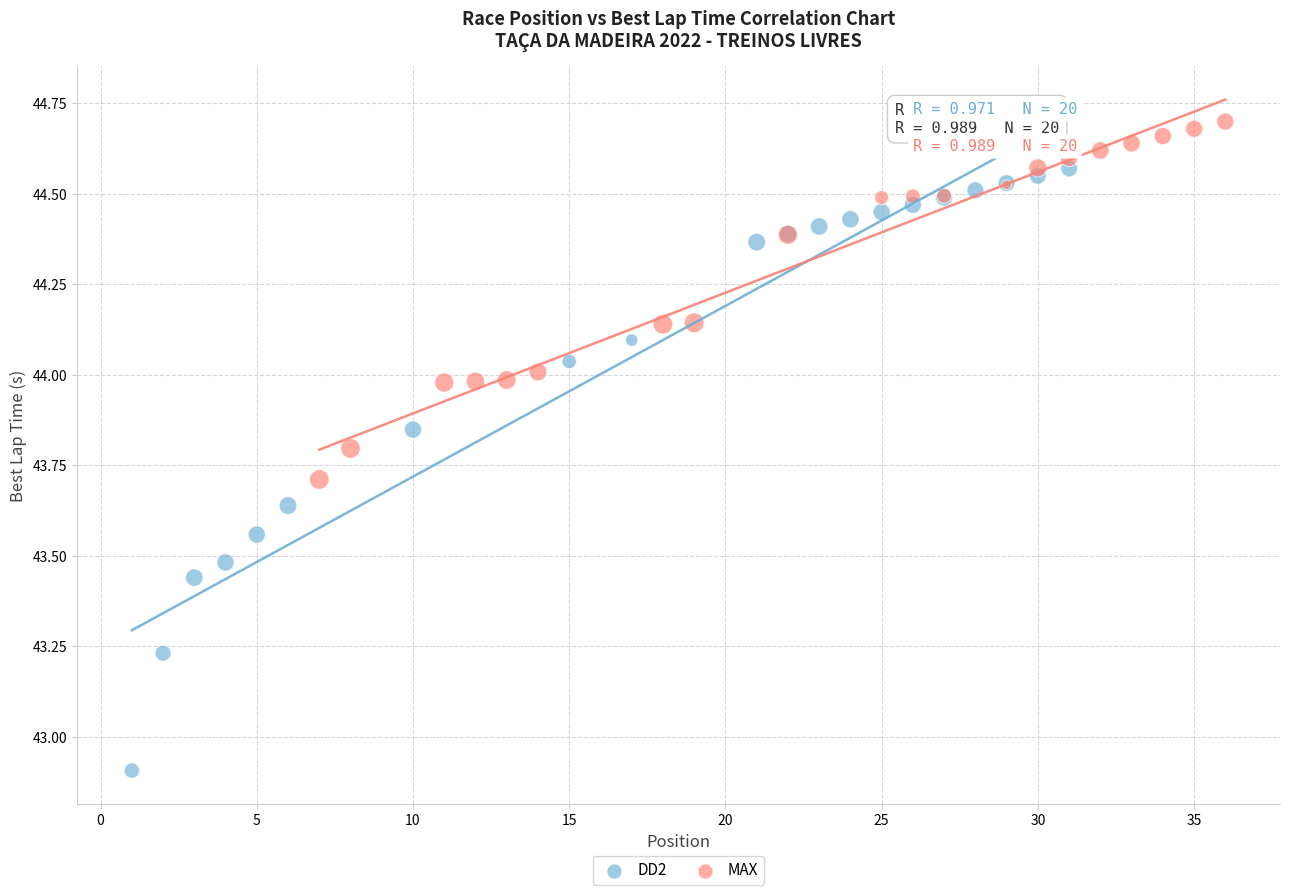

Which series reaches the maximum Y coordinate?

MAX